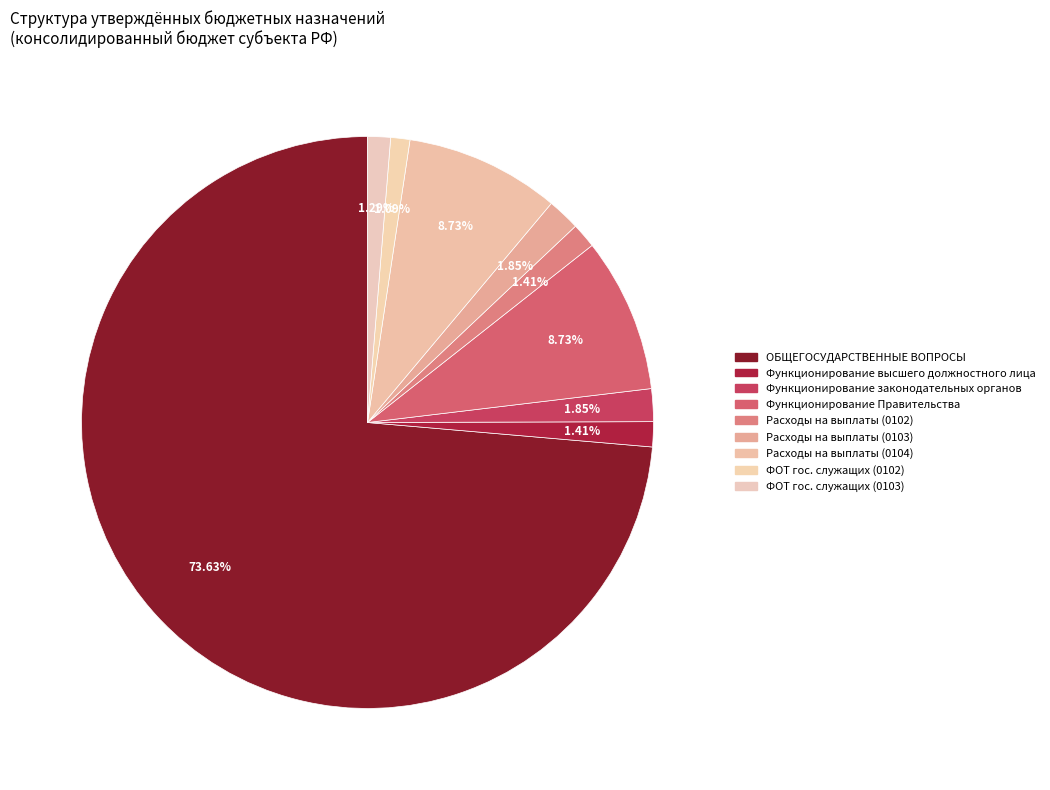

How many slices are in this pie chart?

9